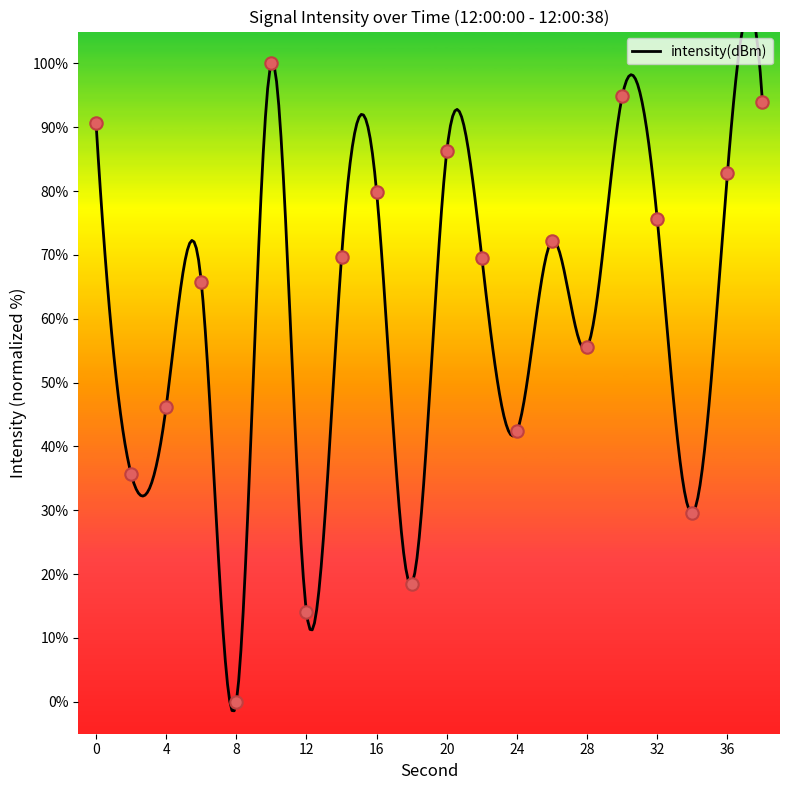

What is the change in value from 6 to 26?

+6.4